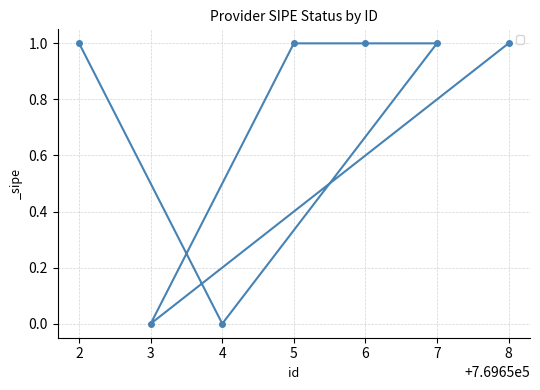

How many categories are shown in the chart?

7